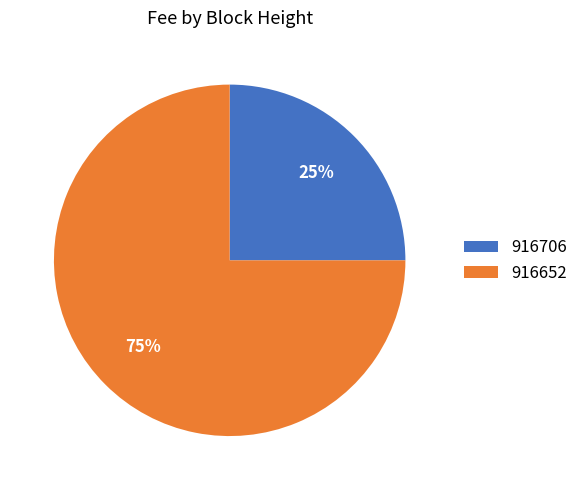

Do 916706 and 916652 together represent more than half of the pie?

Yes